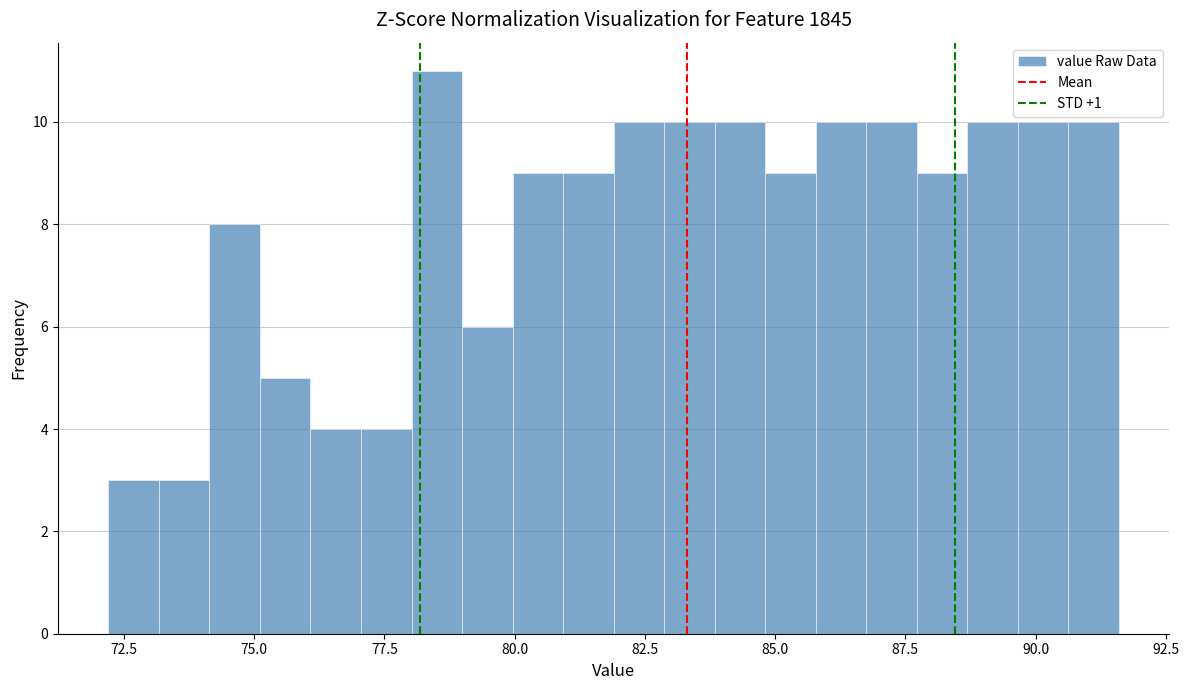

Around what value on the x-axis is the tallest bar? Give the approximate position of its centre, as read against the axis.

78.5